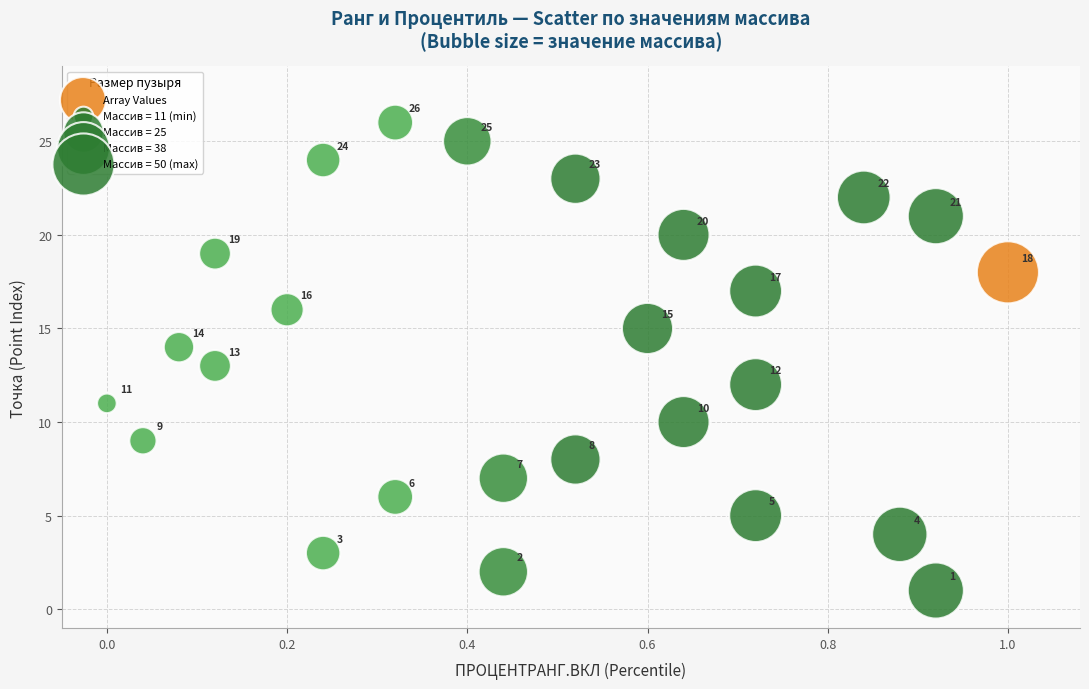

What Y value in the scatter plot is closest to 13?

13